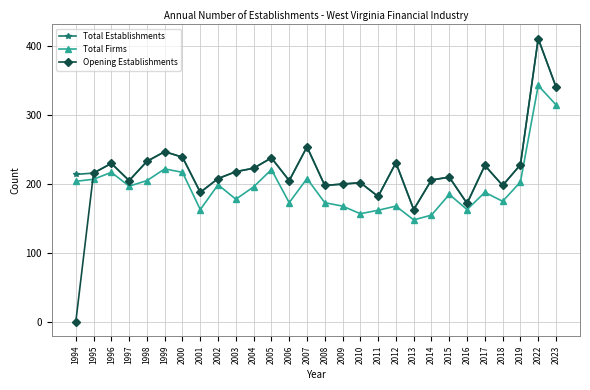

Which series has the largest total across all categories?

Total Establishments